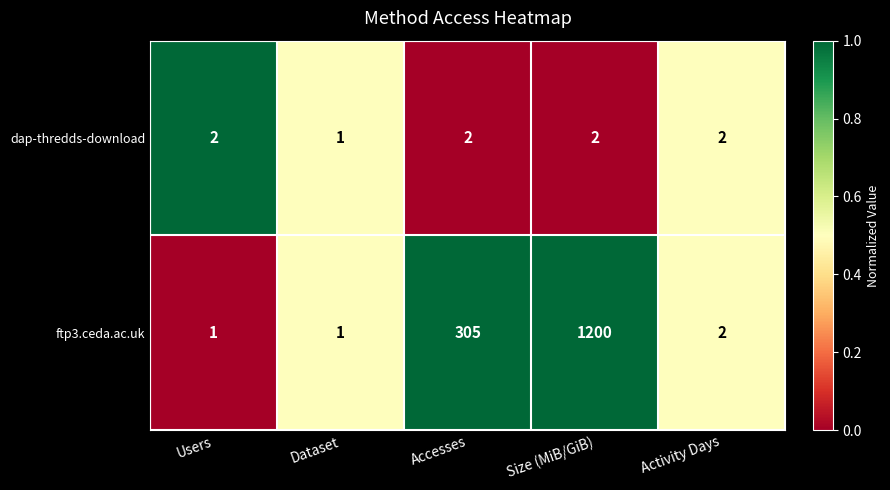

Which series has the largest total across all categories?

ftp3.ceda.ac.uk